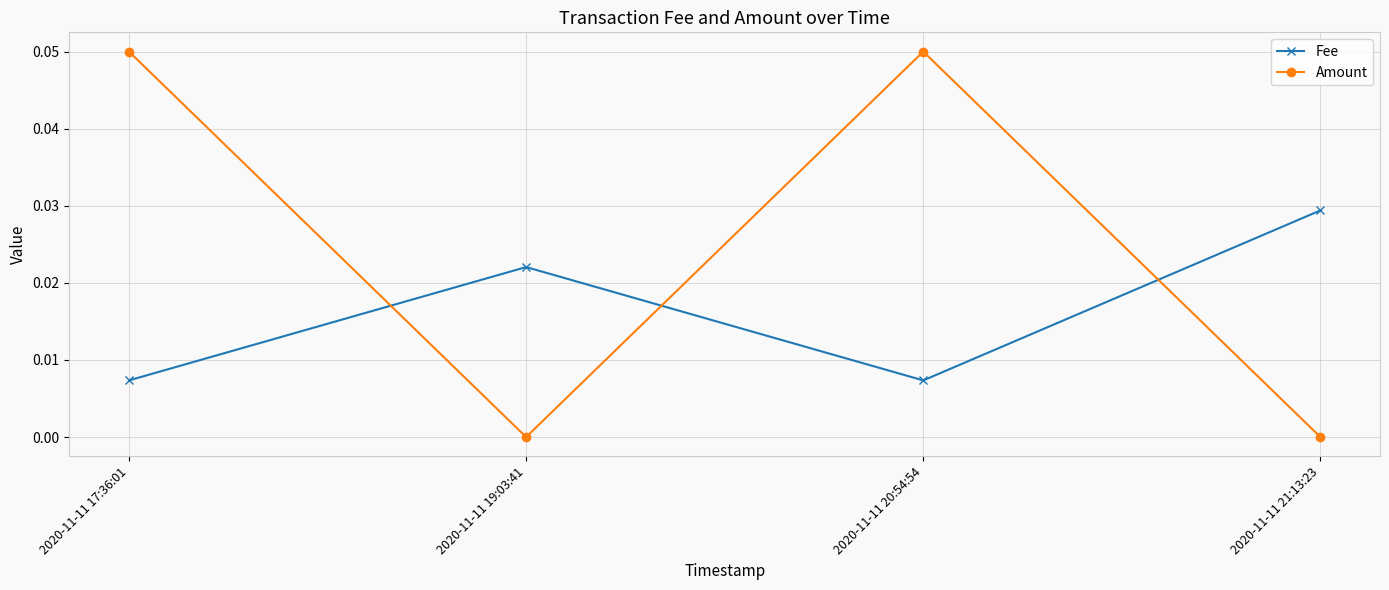

Which series changed the most between 2020-11-11 19:03:41 and 2020-11-11 20:54:54?

Amount